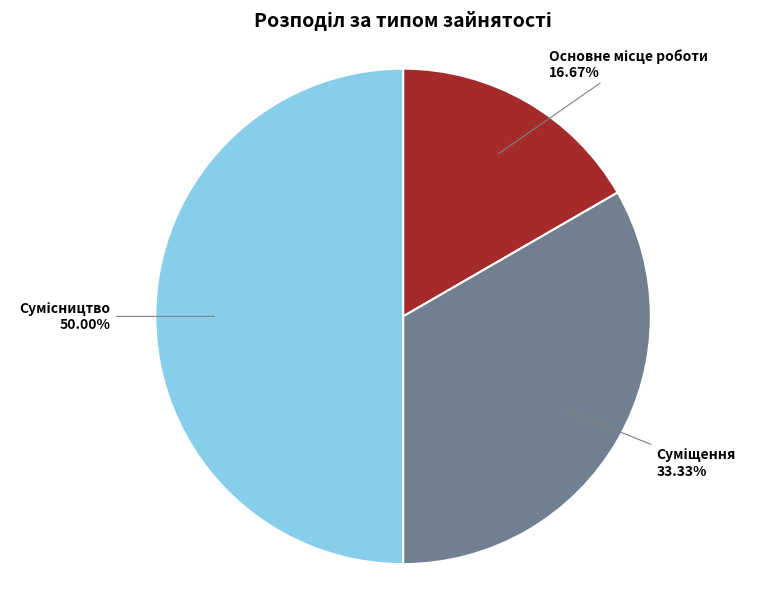

What percentage is the Сумісництво slice, to the nearest percent?

50%